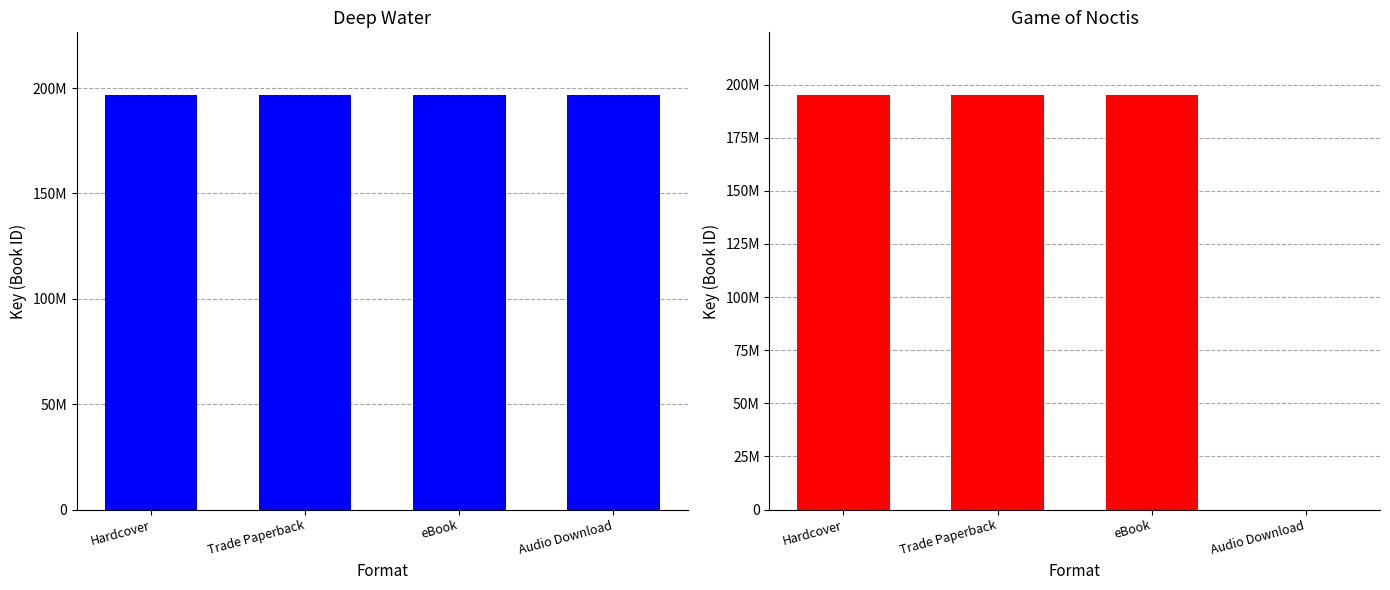

At which category does the chart reach its minimum across all series?

Audio Download